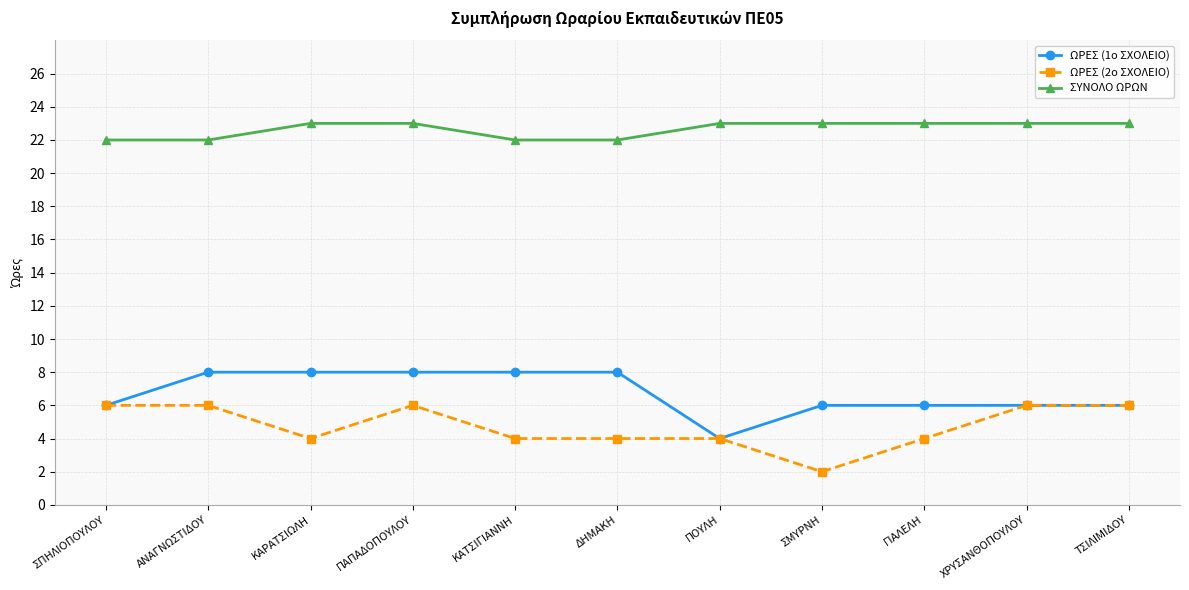

What value does the ΩΡΕΣ (1ο ΣΧΟΛΕΙΟ) series have at ΚΑΡΑΤΣΙΩΛΗ?

8